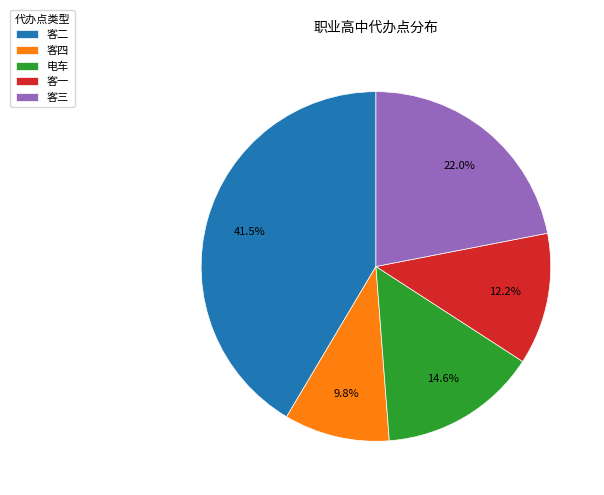

How many slices are in this pie chart?

5